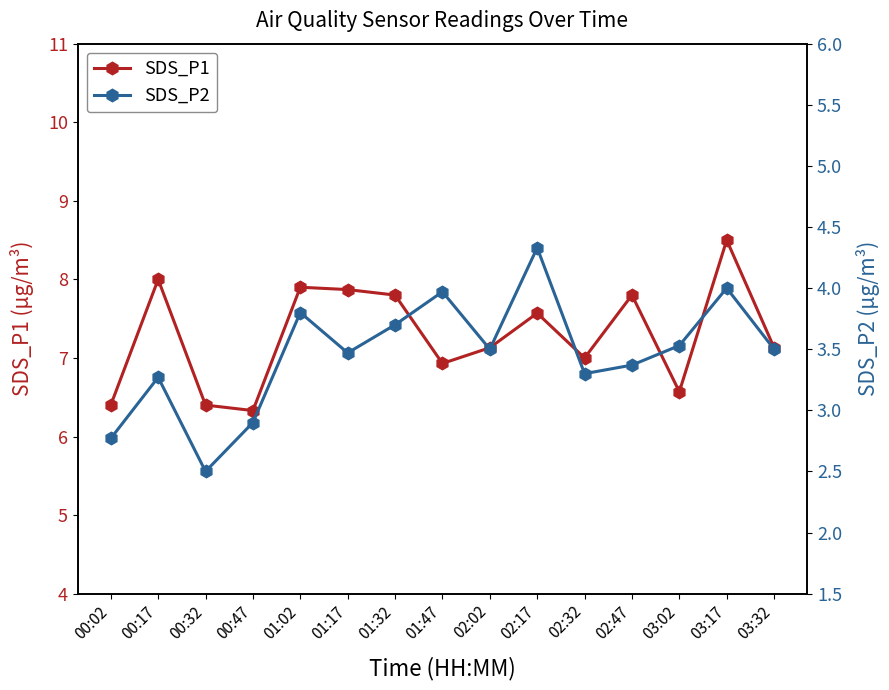

List the series in order of their peak value, highest first.

SDS_P1, SDS_P2